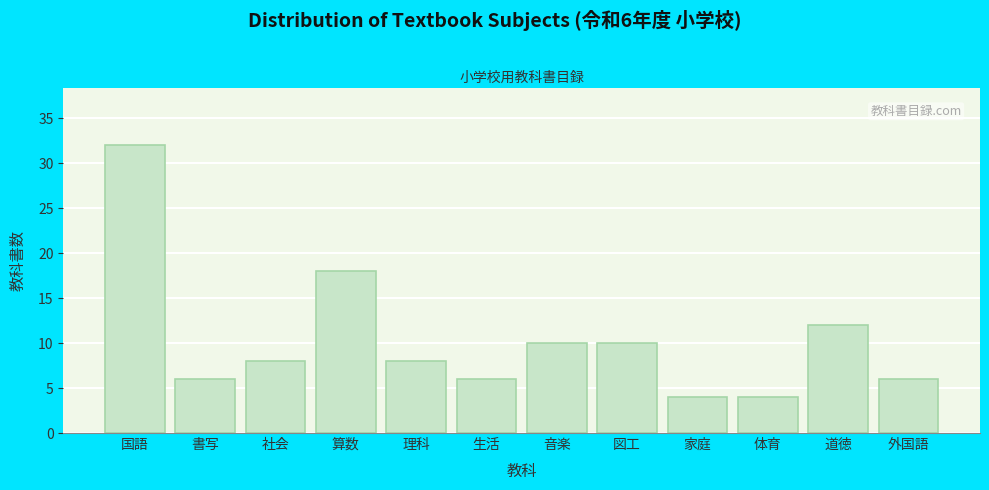

Reading right to left, extract all data points from this chart.

6	12	4	4	10	10	6	8	18	8	6	32